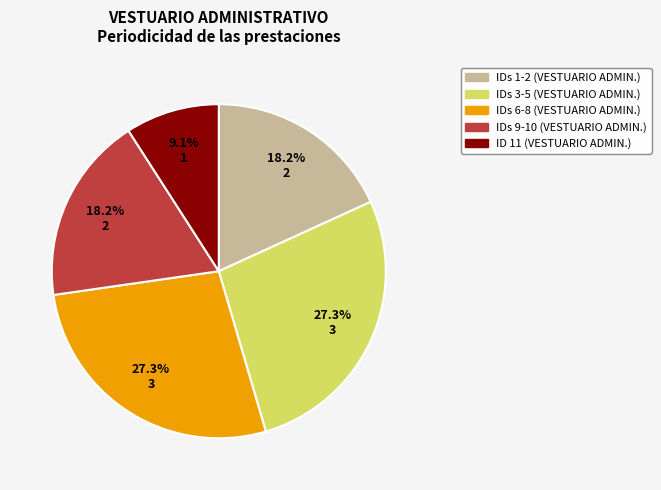

How many slices are in this pie chart?

5